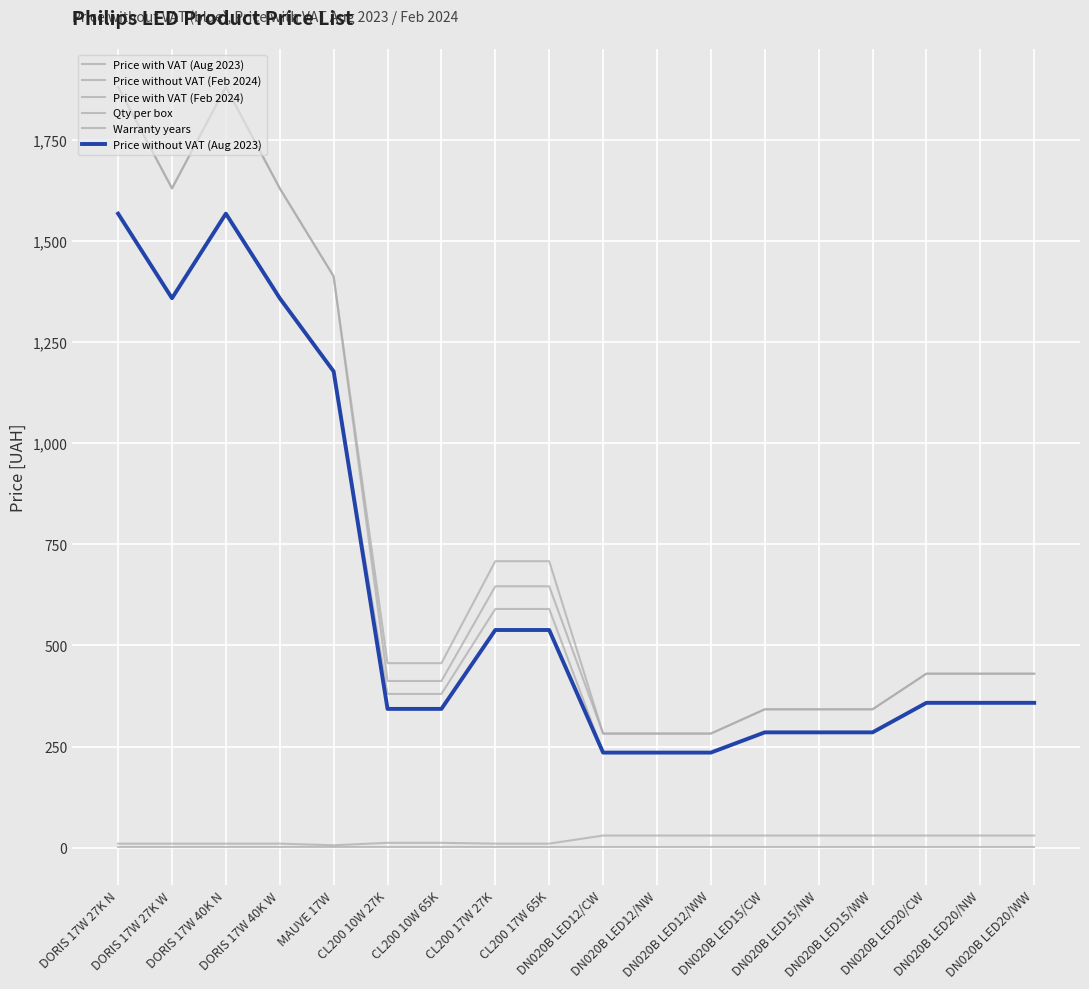

List the labels in order of Price with VAT (Feb 2024) value, largest first.

DORIS 17W 27K N, DORIS 17W 40K N, DORIS 17W 27K W, DORIS 17W 40K W, MAUVE 17W, CL200 17W 27K, CL200 17W 65K, CL200 10W 27K, CL200 10W 65K, DN020B LED20/CW, DN020B LED20/NW, DN020B LED20/WW, DN020B LED15/CW, DN020B LED15/NW, DN020B LED15/WW, DN020B LED12/CW, DN020B LED12/NW, DN020B LED12/WW